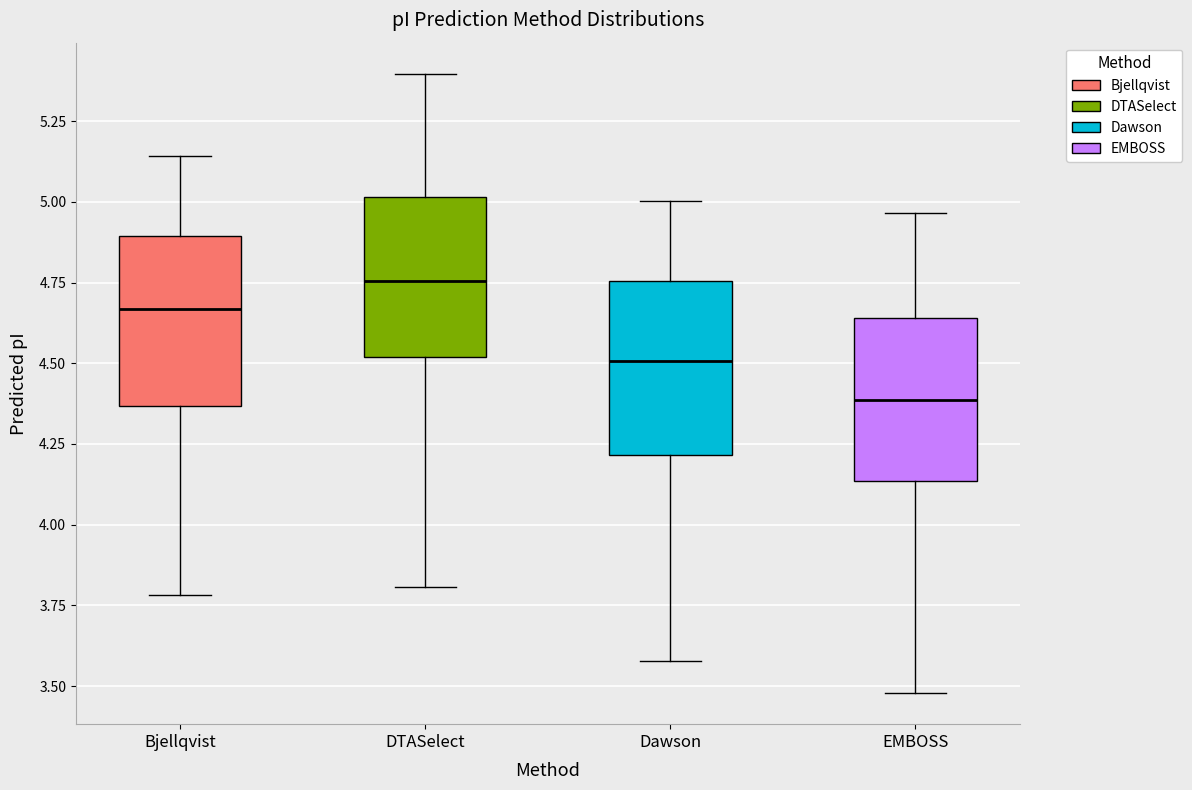

Which box's median line is the highest?

DTASelect